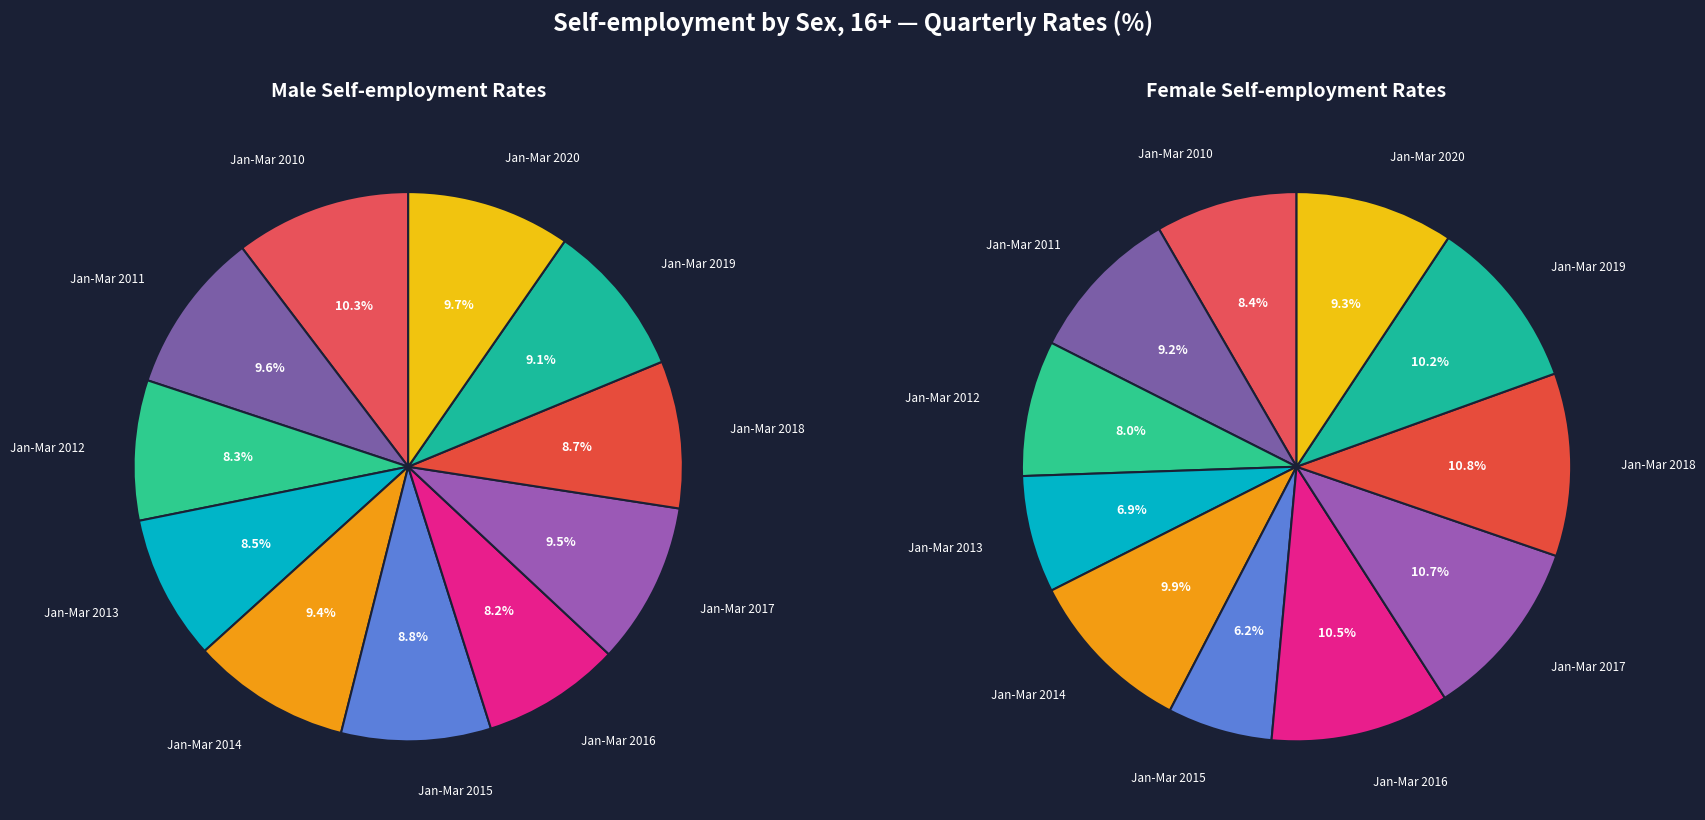

To the nearest percent, what portion does Jan-Mar 2017 represent?

10%